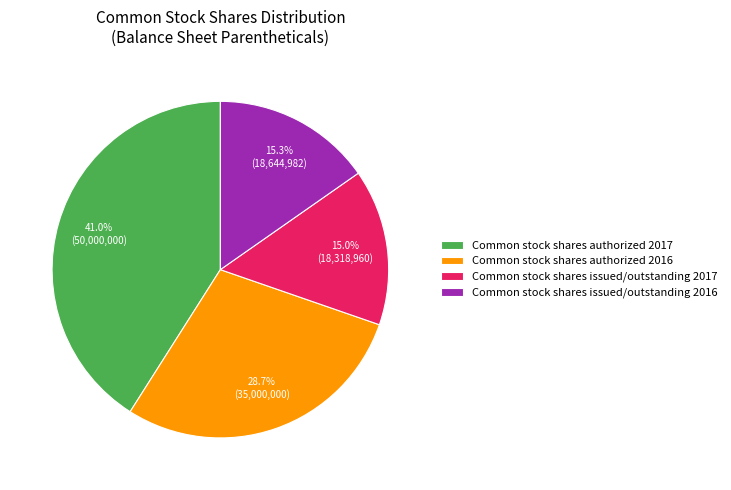

Do Common stock shares authorized 2016 and Common stock shares authorized 2017 together represent more than half of the pie?

Yes